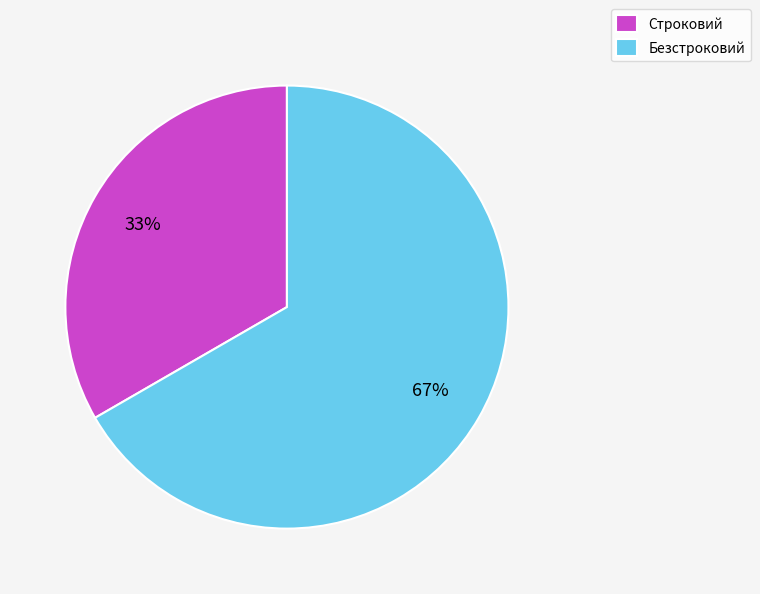

To the nearest percent, what is the average slice percentage?

50%